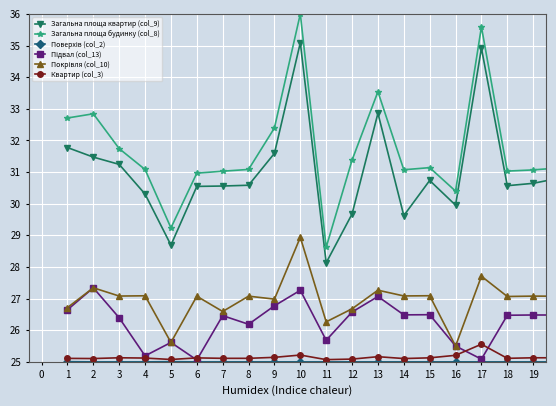

What is the greatest value displayed?

36.0